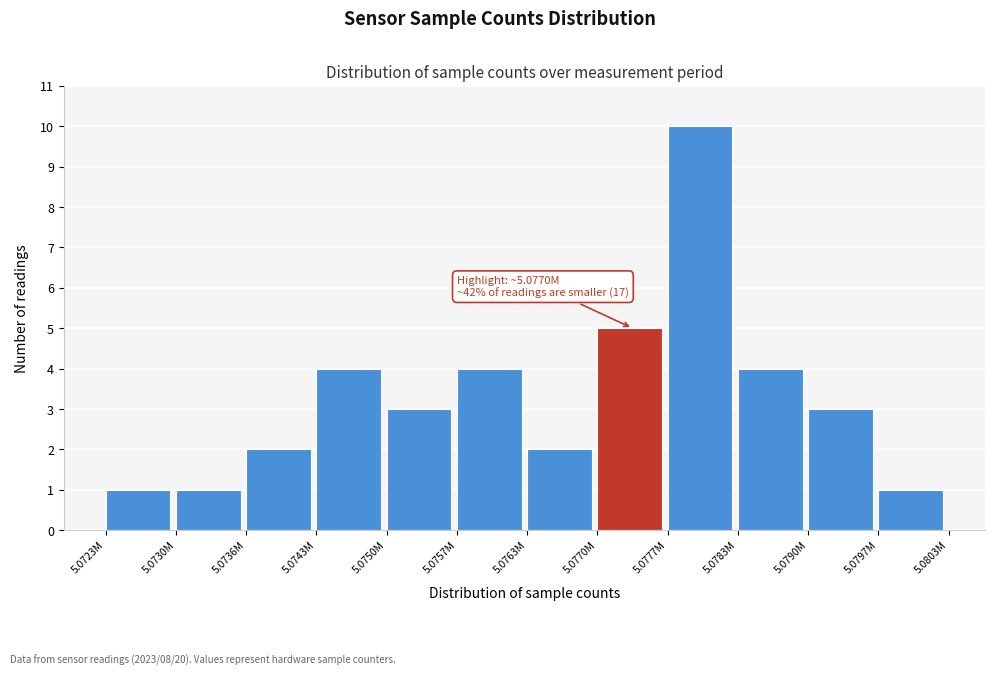

Reading left to right, extract all data points from this chart.

1	1	2	4	3	4	2	5	10	4	3	1